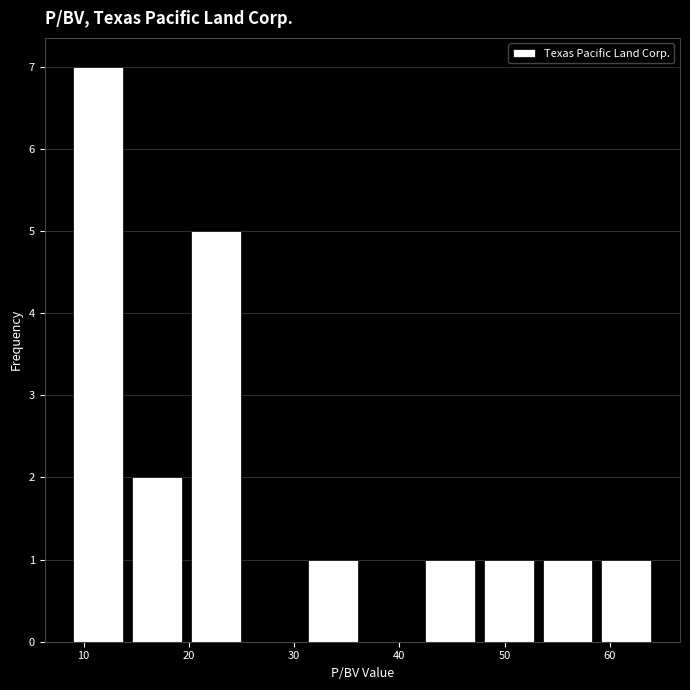

What is the height of the bar covering 42 to 48 on the x-axis? Neither the bar edges nor the heights are printed on the chart, so give them approximately, as read against the axes.

1